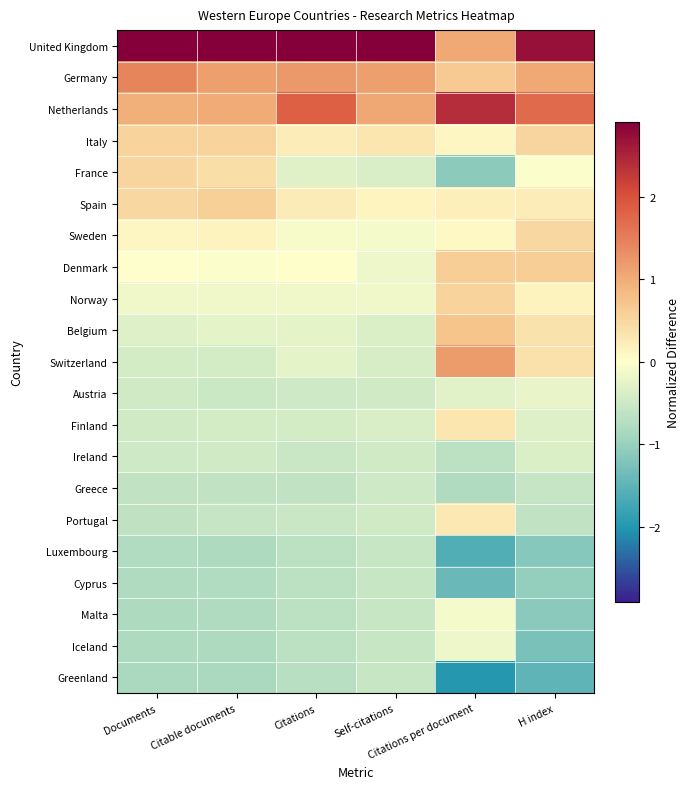

Reading left to right, transcribe all the data shown in this chart.

United Kingdom: Documents=3.5	Citable documents=3.6	Citations=3.5	Self-citations=3.9	Citations per document=1.0	H index=2.7
Germany: Documents=1.4	Citable documents=1.1	Citations=1.2	Self-citations=1.2	Citations per document=0.7	H index=1.0
Netherlands: Documents=1.0	Citable documents=1.0	Citations=1.8	Self-citations=1.1	Citations per document=2.4	H index=1.7
Italy: Documents=0.5	Citable documents=0.5	Citations=0.2	Self-citations=0.3	Citations per document=0.1	H index=0.5
France: Documents=0.5	Citable documents=0.4	Citations=-0.3	Self-citations=-0.4	Citations per document=-1.1	H index=-0.0
Spain: Documents=0.5	Citable documents=0.6	Citations=0.2	Self-citations=0.1	Citations per document=0.2	H index=0.2
Sweden: Documents=0.1	Citable documents=0.1	Citations=-0.1	Self-citations=-0.1	Citations per document=0.1	H index=0.5
Denmark: Documents=-0.0	Citable documents=-0.0	Citations=0.0	Self-citations=-0.2	Citations per document=0.6	H index=0.6
Norway: Documents=-0.2	Citable documents=-0.1	Citations=-0.1	Self-citations=-0.1	Citations per document=0.5	H index=0.2
Belgium: Documents=-0.3	Citable documents=-0.3	Citations=-0.3	Self-citations=-0.4	Citations per document=0.7	H index=0.3
Switzerland: Documents=-0.4	Citable documents=-0.4	Citations=-0.3	Self-citations=-0.4	Citations per document=1.2	H index=0.4
Austria: Documents=-0.5	Citable documents=-0.5	Citations=-0.5	Self-citations=-0.5	Citations per document=-0.3	H index=-0.2
Finland: Documents=-0.5	Citable documents=-0.4	Citations=-0.4	Self-citations=-0.4	Citations per document=0.3	H index=-0.3
Ireland: Documents=-0.5	Citable documents=-0.5	Citations=-0.5	Self-citations=-0.5	Citations per document=-0.7	H index=-0.3
Greece: Documents=-0.6	Citable documents=-0.6	Citations=-0.6	Self-citations=-0.5	Citations per document=-0.8	H index=-0.6
Portugal: Documents=-0.6	Citable documents=-0.6	Citations=-0.5	Self-citations=-0.5	Citations per document=0.3	H index=-0.6
Luxembourg: Documents=-0.8	Citable documents=-0.8	Citations=-0.7	Self-citations=-0.6	Citations per document=-1.6	H index=-1.1
Cyprus: Documents=-0.8	Citable documents=-0.8	Citations=-0.7	Self-citations=-0.6	Citations per document=-1.4	H index=-1.0
Malta: Documents=-0.8	Citable documents=-0.8	Citations=-0.7	Self-citations=-0.5	Citations per document=-0.1	H index=-1.1
Iceland: Documents=-0.8	Citable documents=-0.8	Citations=-0.7	Self-citations=-0.6	Citations per document=-0.2	H index=-1.3
Greenland: Documents=-0.8	Citable documents=-0.8	Citations=-0.7	Self-citations=-0.6	Citations per document=-2.0	H index=-1.5